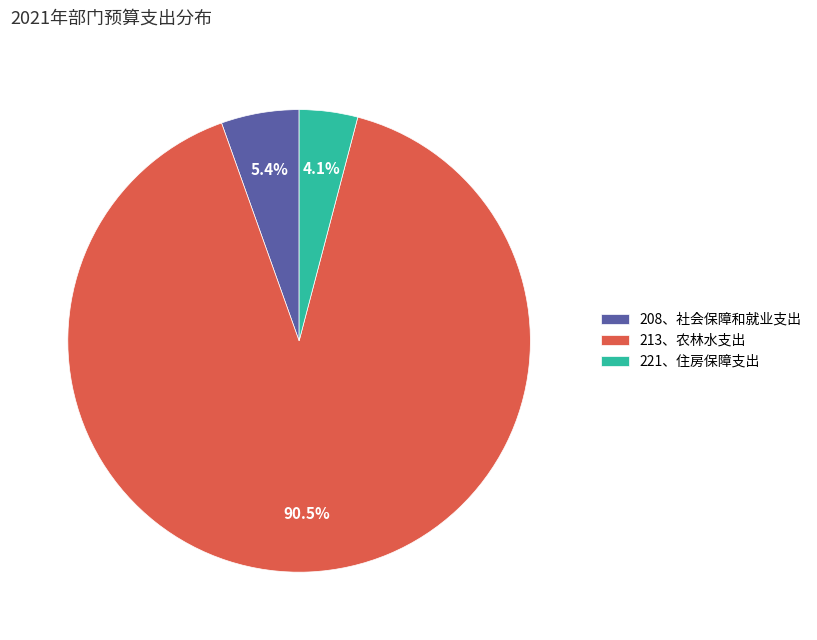

Rank the categories by value from lowest to highest.

221、住房保障支出, 208、社会保障和就业支出, 213、农林水支出